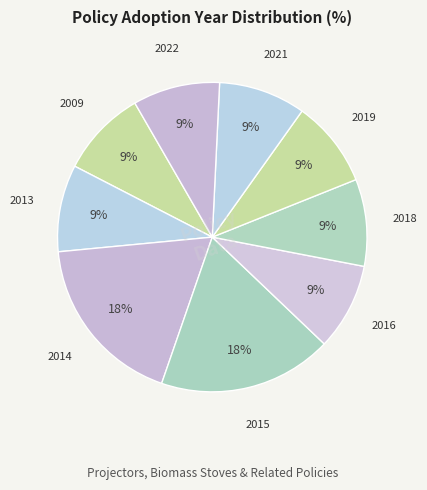

Which has a higher value, 2014 or 2013?

2014